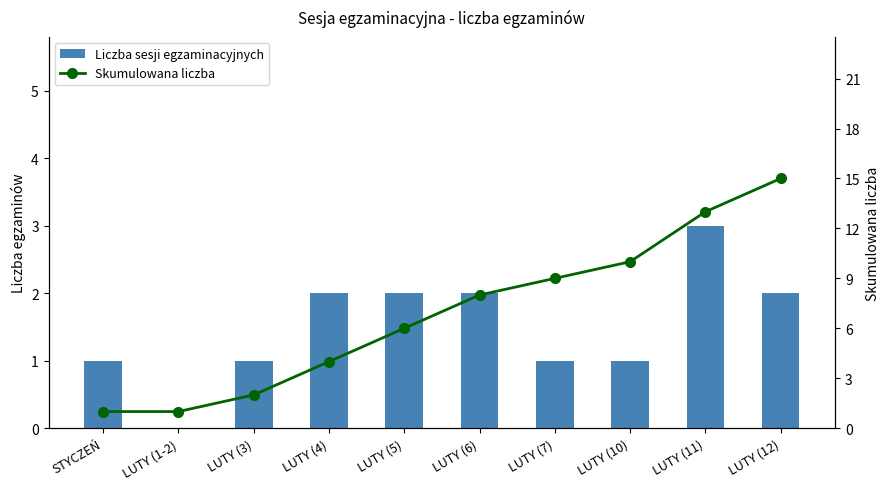

What is the highest value of the Skumulowana liczba series?

15